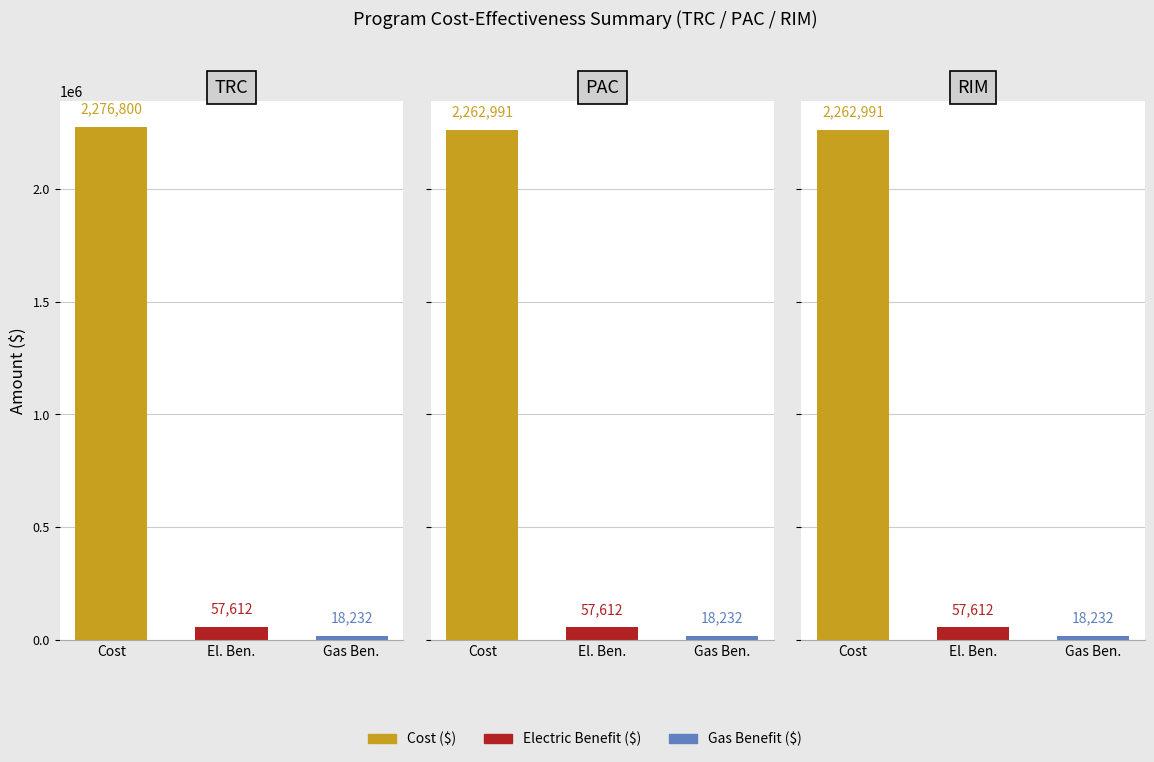

What is the sum of all TRC values?

2352643.2